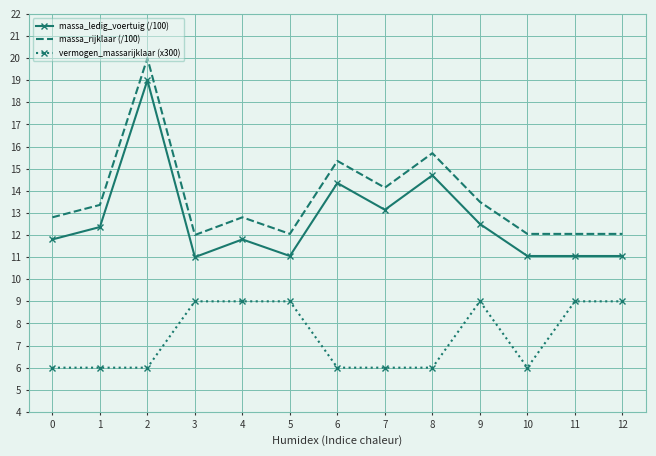

True or false: massa_rijklaar (/100) and massa_ledig_voertuig (/100) cross at least once.

False